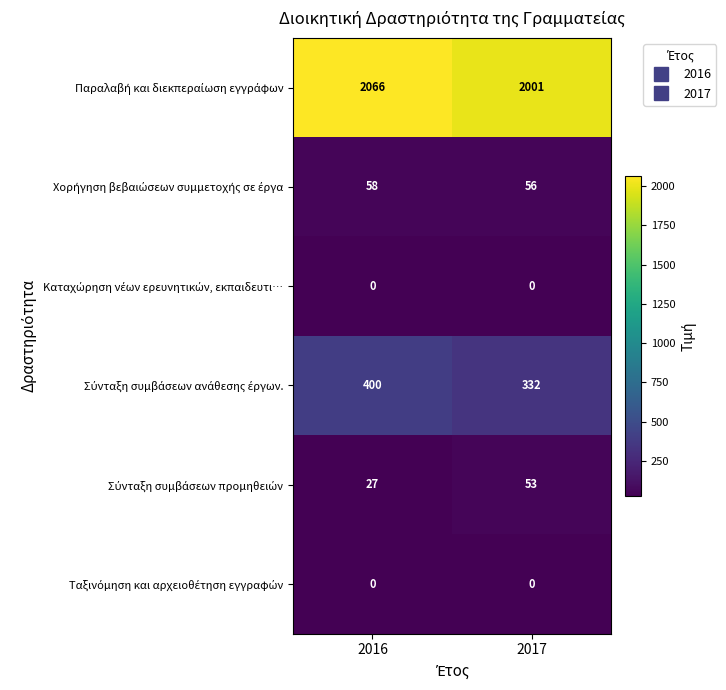

What is the total value across all series at 2017?

2442